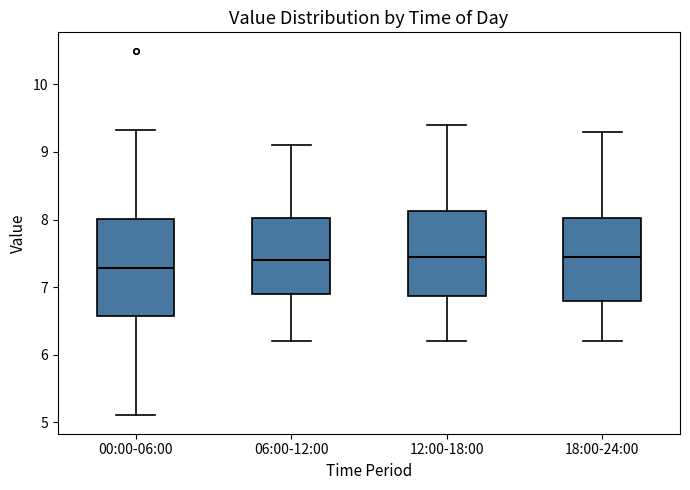

Where is the lower edge of the box for 00:00-06:00 on the y-axis? The values are not printed on the chart, so give them approximately, as read against the axis.

6.6